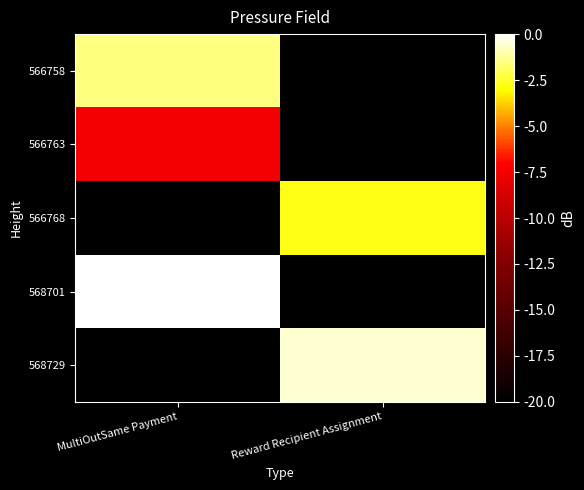

Which has a higher value, MultiOutSame Payment or Reward Recipient Assignment?

MultiOutSame Payment